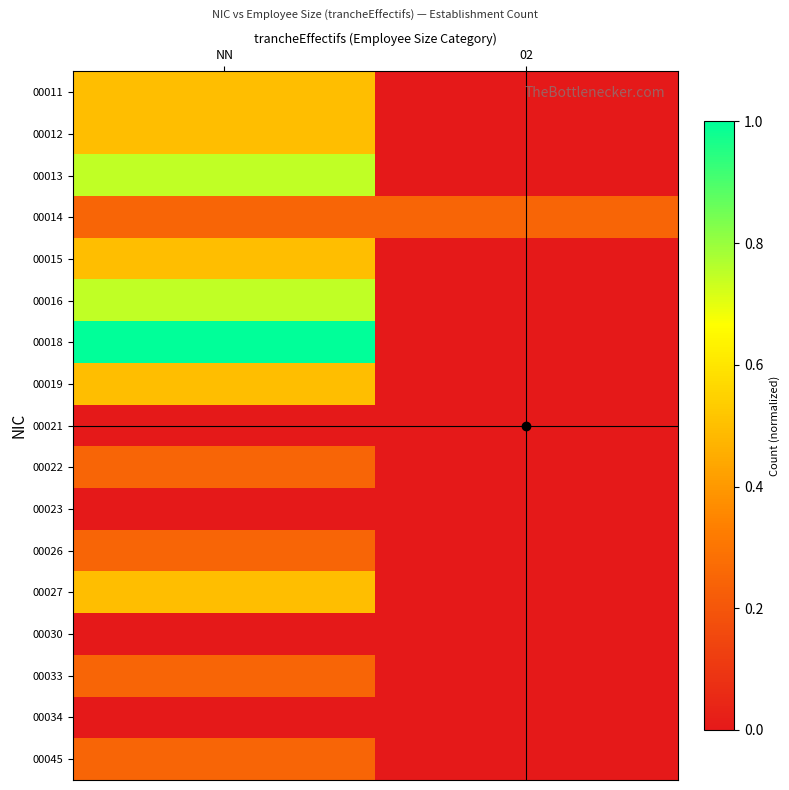

Rank the series at 02 from highest to lowest value.

00014, 00011, 00012, 00013, 00015, 00016, 00018, 00019, 00021, 00022, 00023, 00026, 00027, 00030, 00033, 00034, 00045